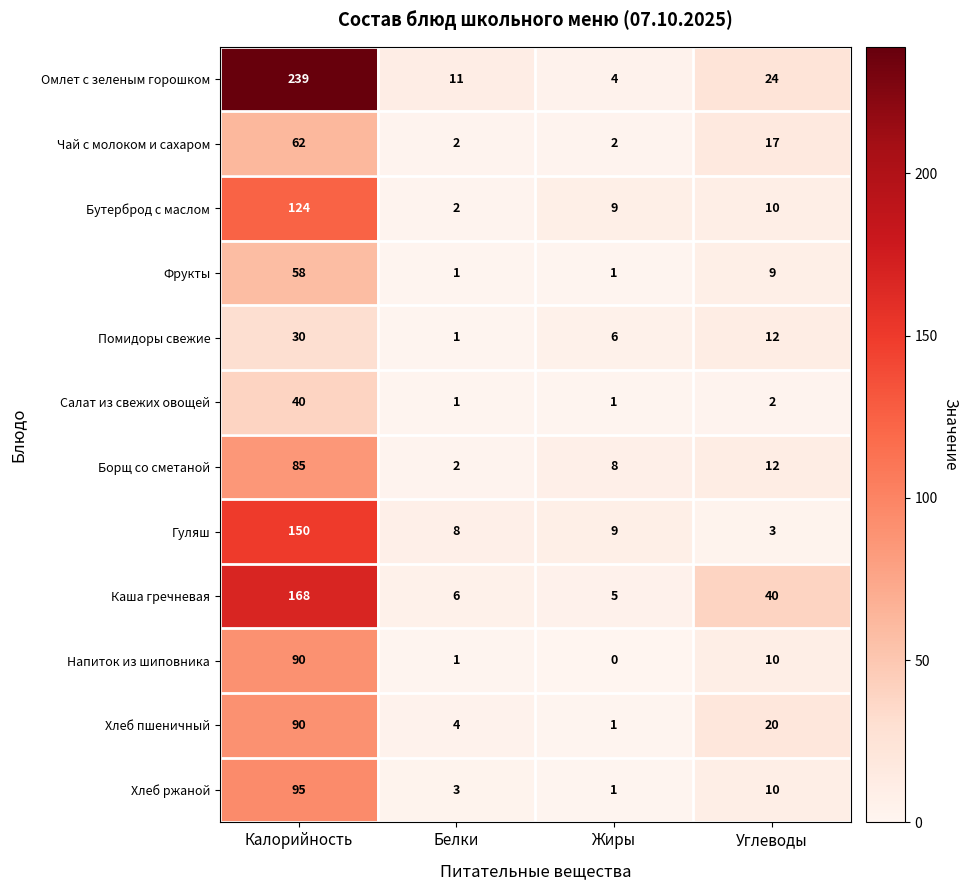

What is the total value across all series at Углеводы?

169